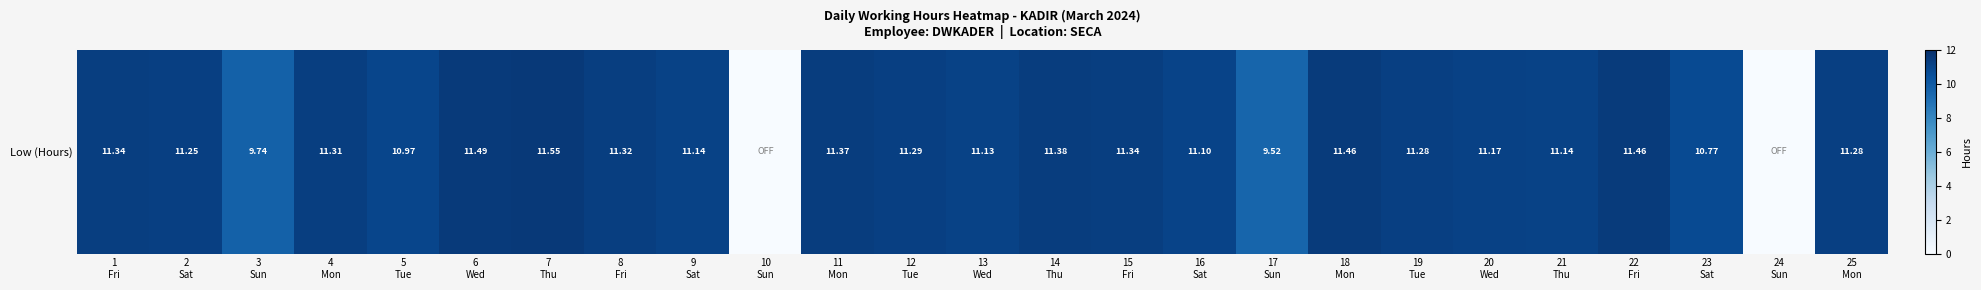

Reading left to right, transcribe all the data shown in this chart.

11.3	11.2	9.7	11.3	11.0	11.5	11.6	11.3	11.1	0.0	11.4	11.3	11.1	11.4	11.3	11.1	9.5	11.5	11.3	11.2	11.1	11.5	10.8	0.0	11.3